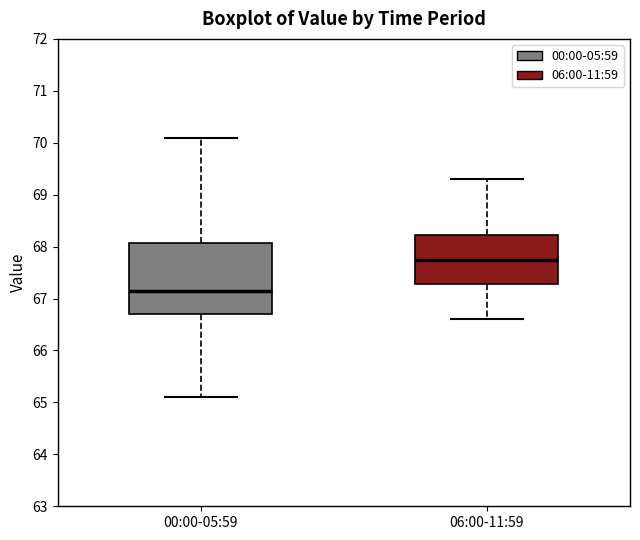

Reading left to right, transcribe this box plot: for each box, give where its median line is, the range the box spans, and where its two whiskers end, as read against the y-axis. The values are not printed on the chart, so give them approximately, as read against the axis.

00:00-05:59: median 67.2, box 66.7 to 68.1, whiskers 65.1 to 70.1
06:00-11:59: median 67.8, box 67.3 to 68.2, whiskers 66.6 to 69.3